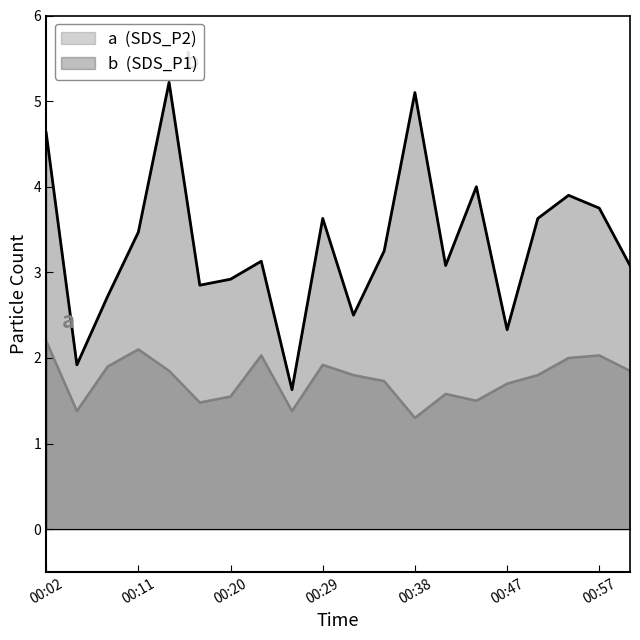

True or false: SDS_P1 and SDS_P2 intersect in this chart.

False